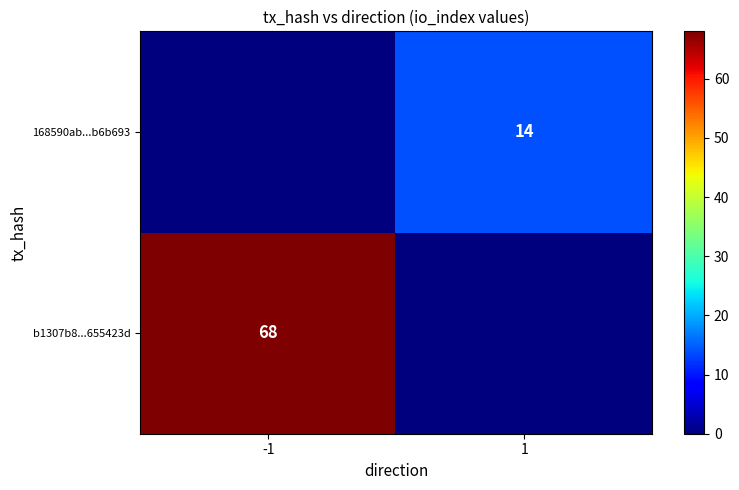

Is it true that 168590ab...b6b693 equals 18 at 1?

False